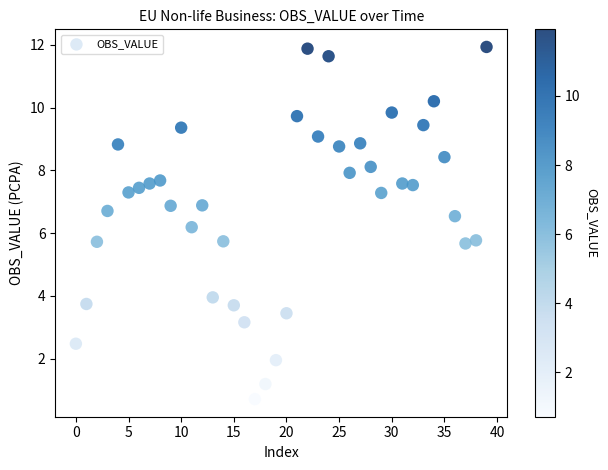

What is the range of Y values (max minus min)?

11.2